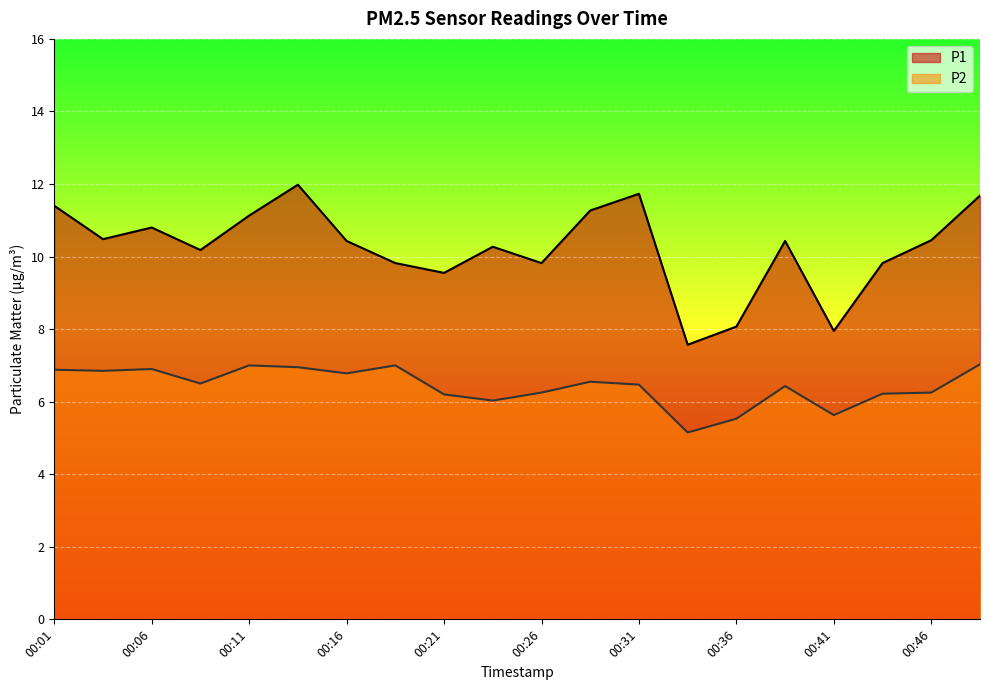

True or false: P1 and P2 cross at least once.

False